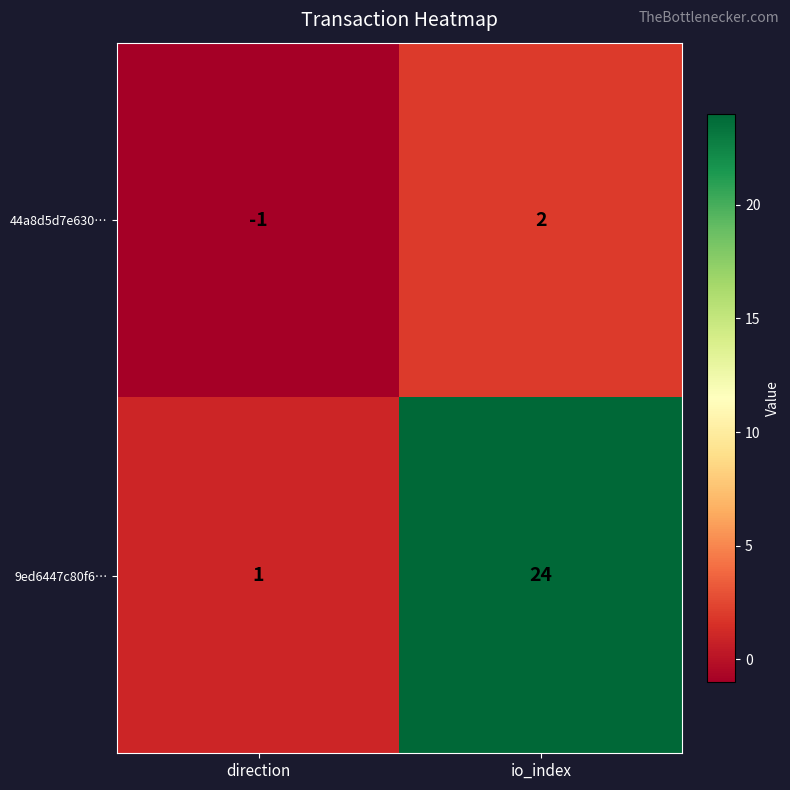

Rank the series by their maximum value, from highest to lowest.

9ed6447c80f6…, 44a8d5d7e630…